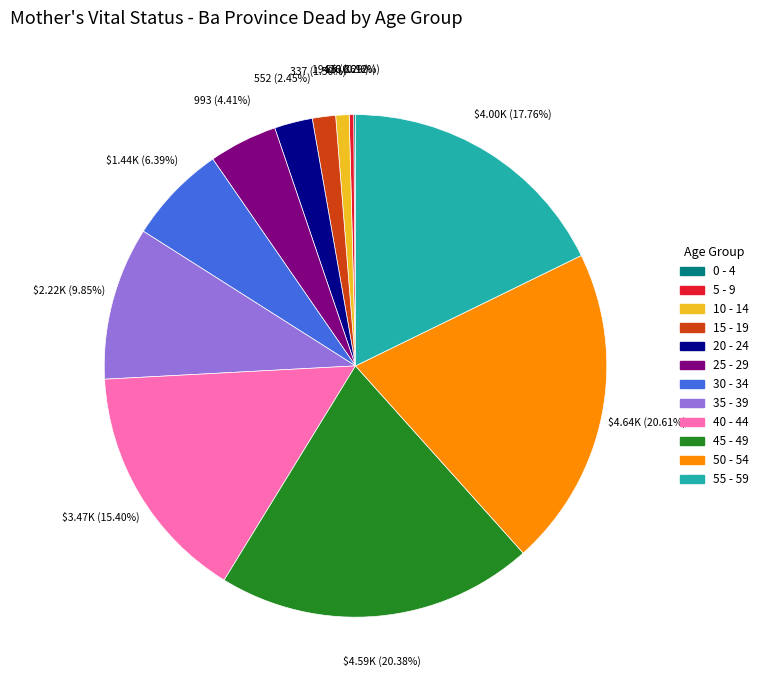

Is it true that 30 - 34 is 6% of the pie?

True